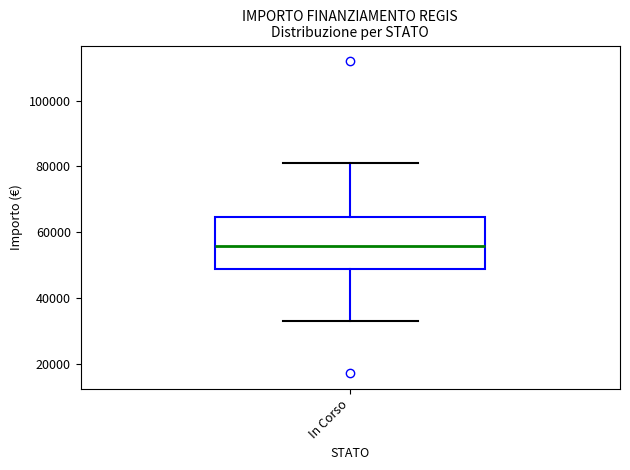

Transcribe this box plot: give where the median line is, the range the box spans, and where the two whiskers end, as read against the y-axis. The values are not printed on the chart, so give them approximately, as read against the axis.

median 56000, box 50000 to 64000, whiskers 32000 to 80000